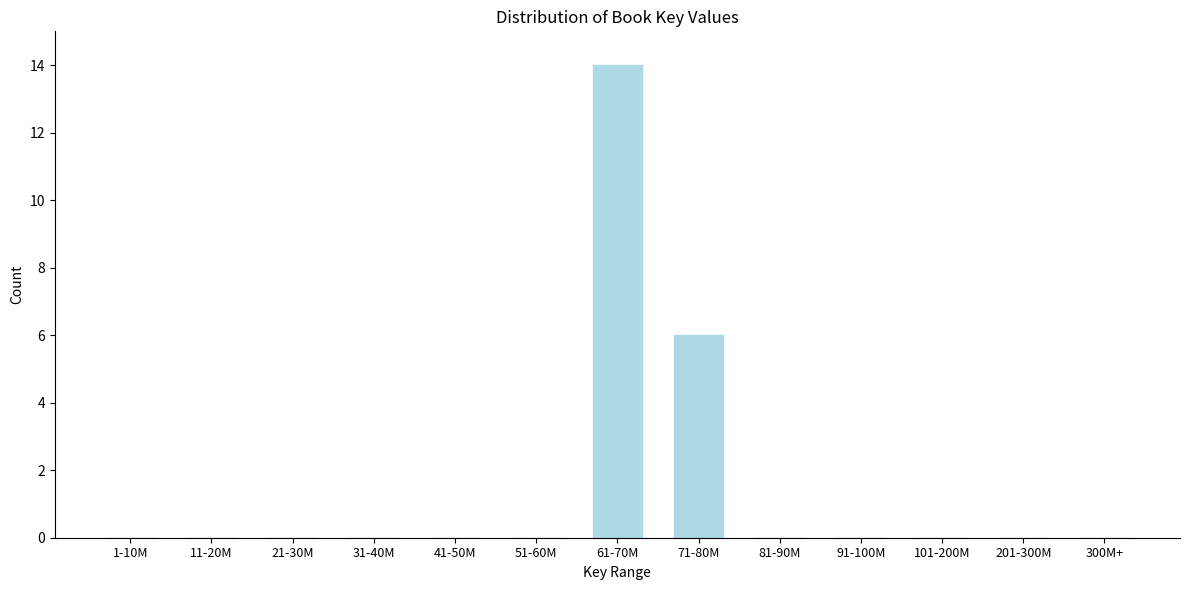

Reading left to right, extract all data points from this chart.

1-10M=0	11-20M=0	21-30M=0	31-40M=0	41-50M=0	51-60M=0	61-70M=14	71-80M=6	81-90M=0	91-100M=0	101-200M=0	201-300M=0	300M+=0